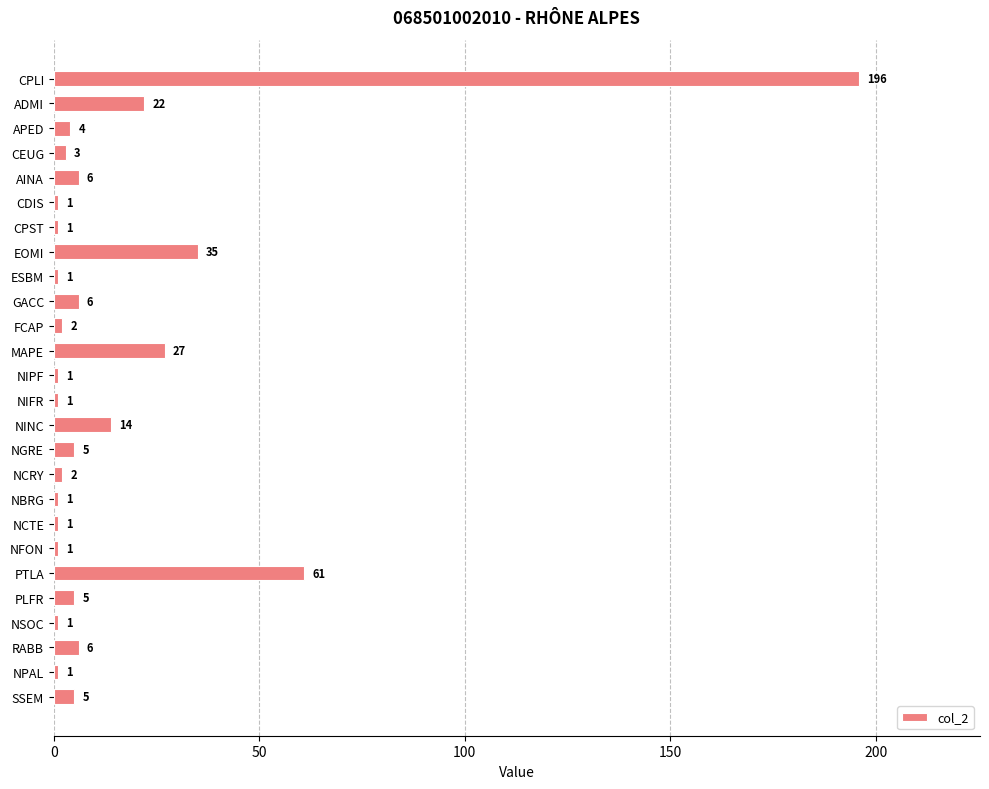

Count the number of categories in the chart.

26